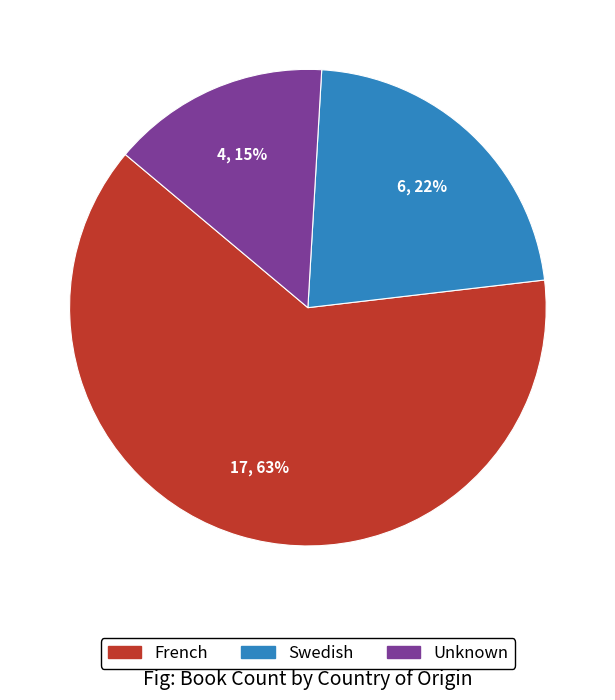

To the nearest percent, what is the combined percentage of French and Swedish?

85%